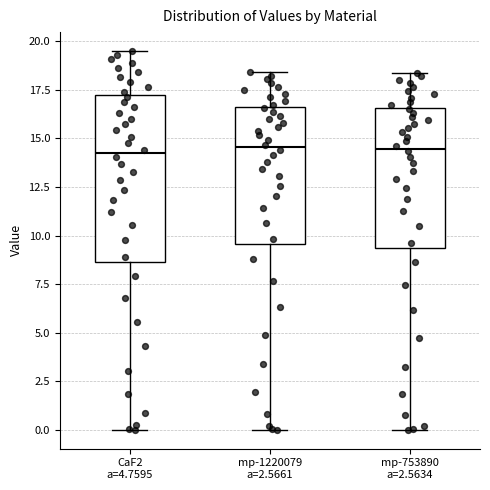

Which box is the tallest, from its lower edge to its upper edge?

CaF2 a=4.7595